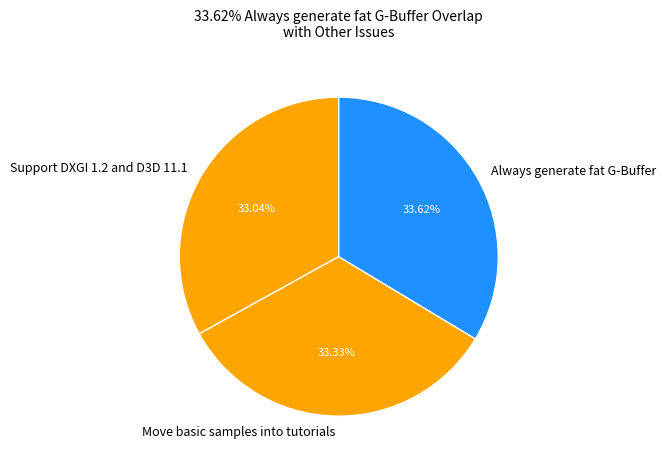

Is it true that Support DXGI 1.2 and D3D 11.1 is 33% of the pie?

True